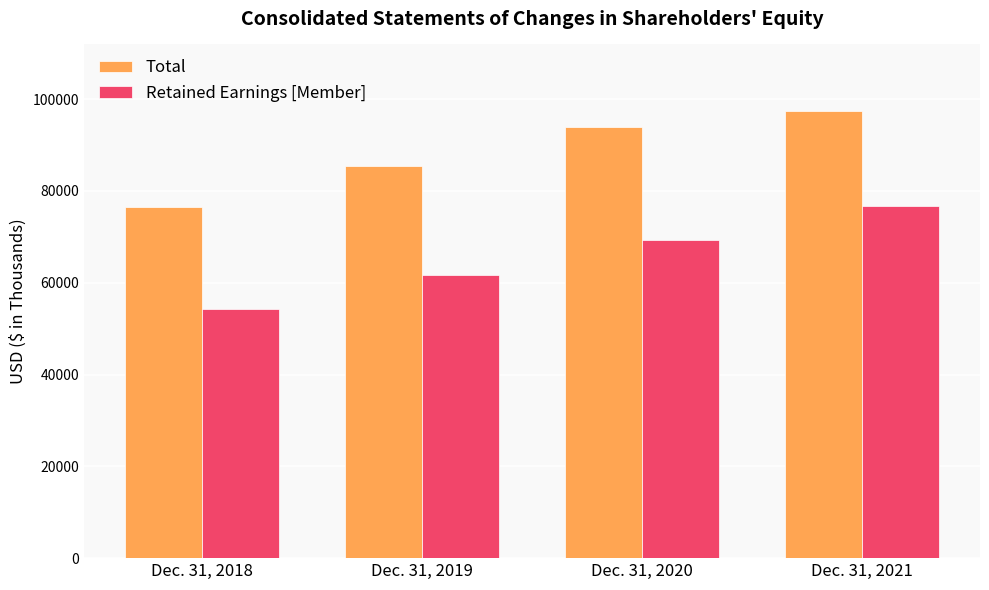

Reading left to right, list all the values displayed in this chart.

Total: Dec. 31, 2018=76536	Dec. 31, 2019=85476	Dec. 31, 2020=93859	Dec. 31, 2021=97315
Retained Earnings [Member]: Dec. 31, 2018=54288	Dec. 31, 2019=61740	Dec. 31, 2020=69209	Dec. 31, 2021=76715